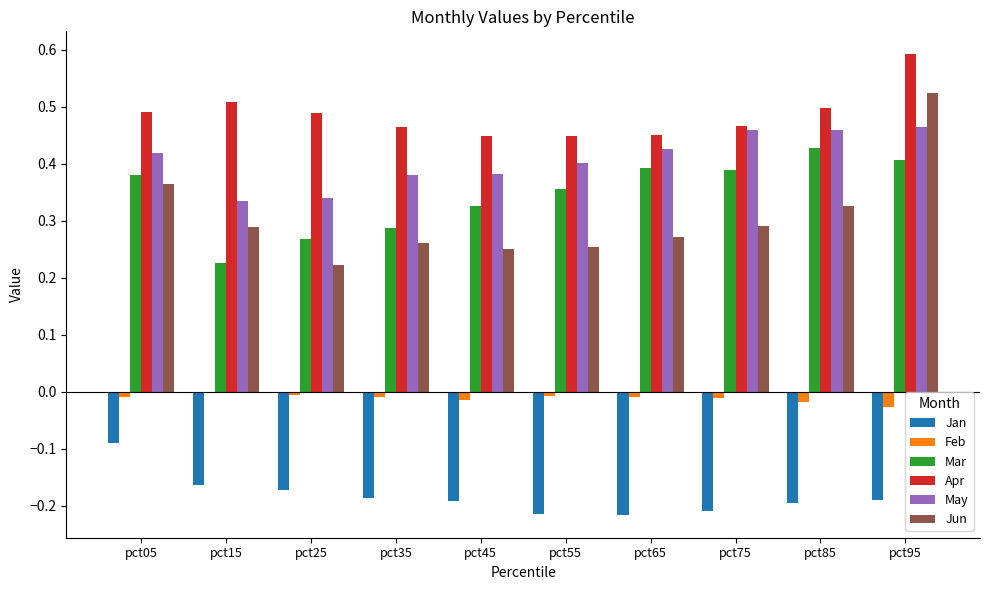

Is it true that May equals 0.4 at pct45?

True